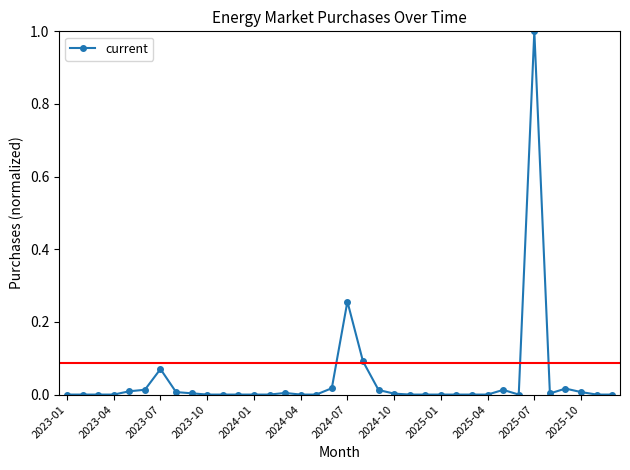

What is the difference between the maximum and minimum values?

1.0